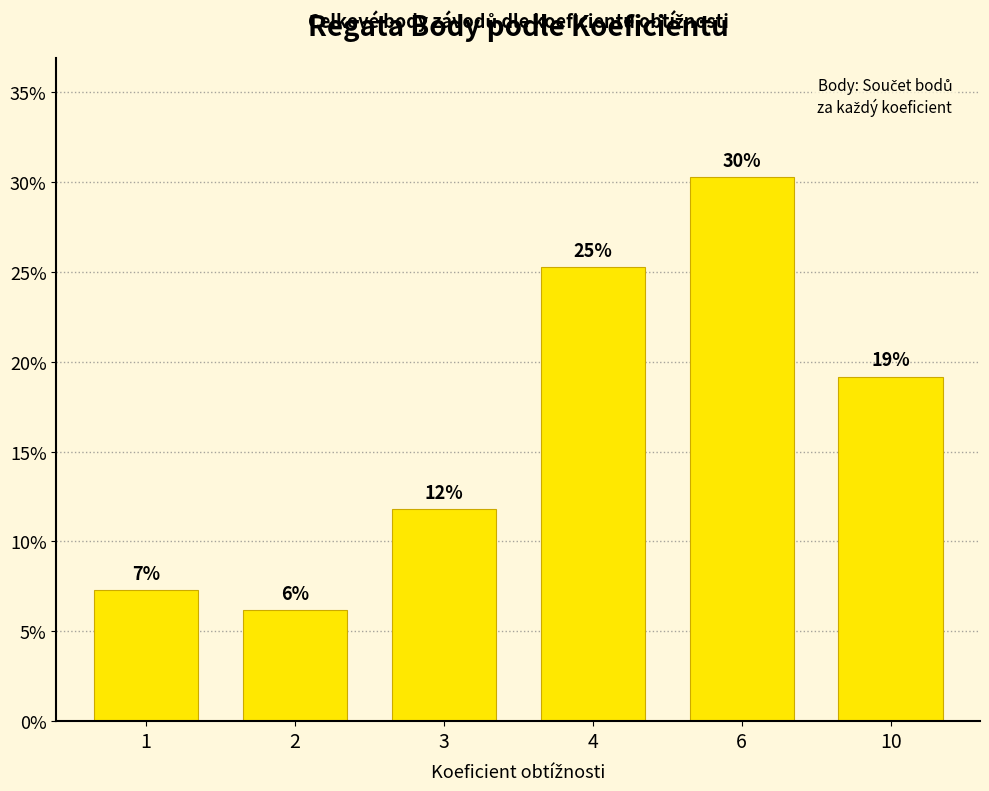

What is the greatest value displayed?

30.3